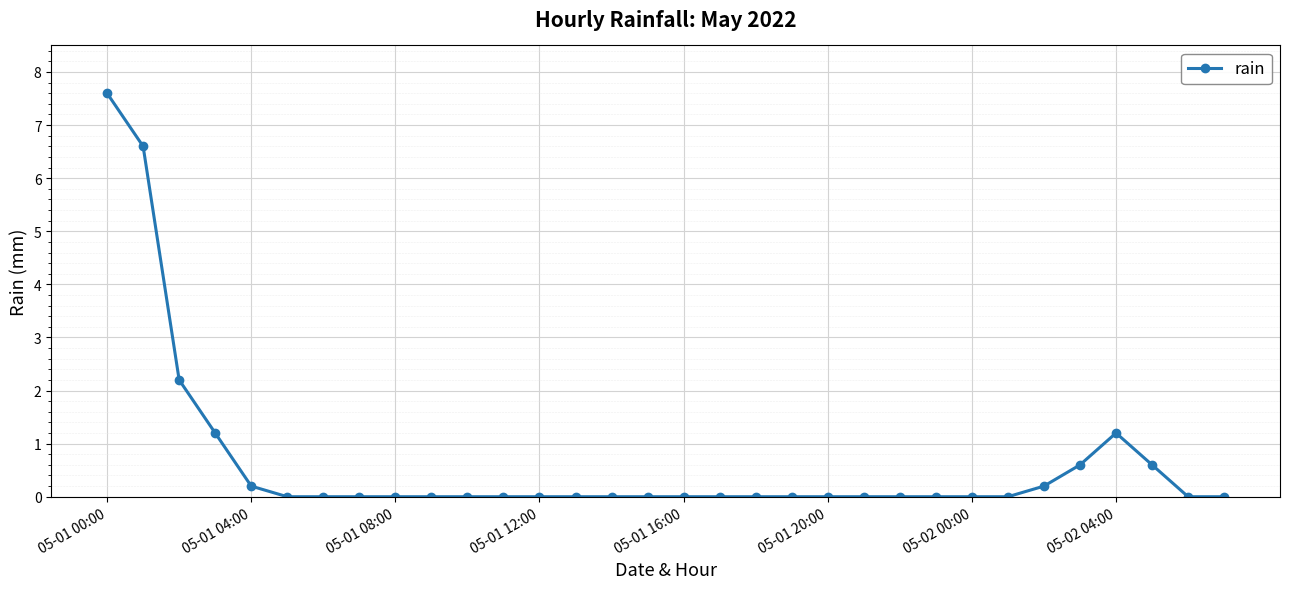

What is the value of the 2nd point from the left?

6.6